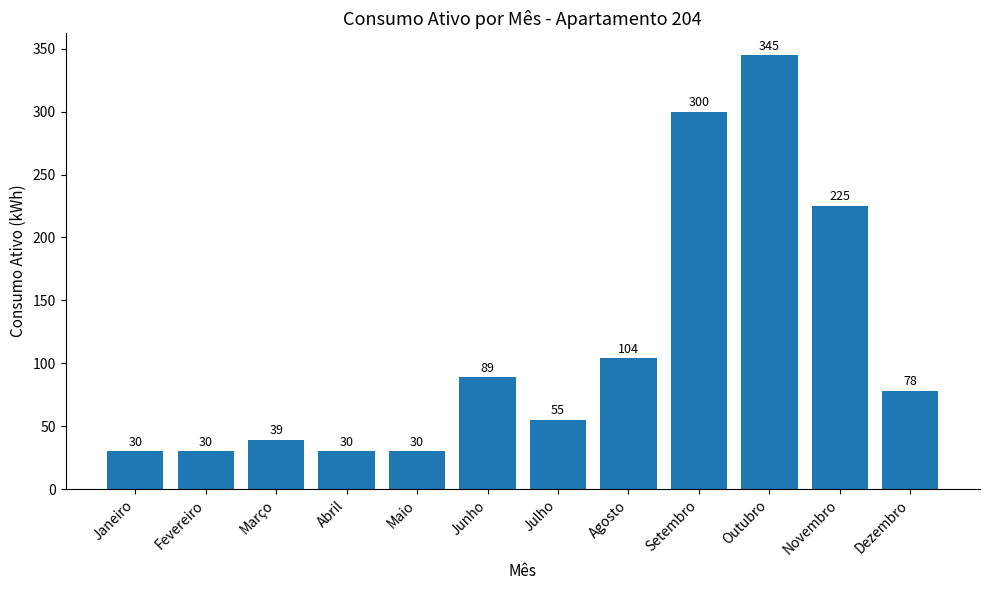

What is the ratio of the value at Fevereiro to the value at Abril?

1.0